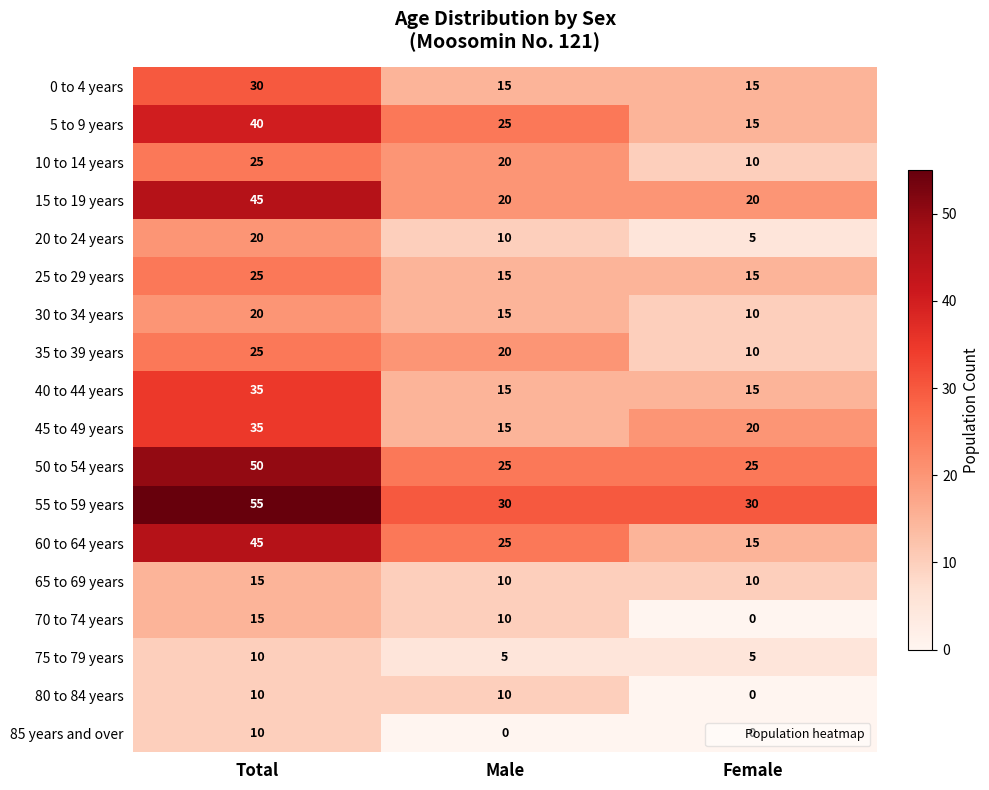

How many data points in 0 to 4 years are above 15?

1